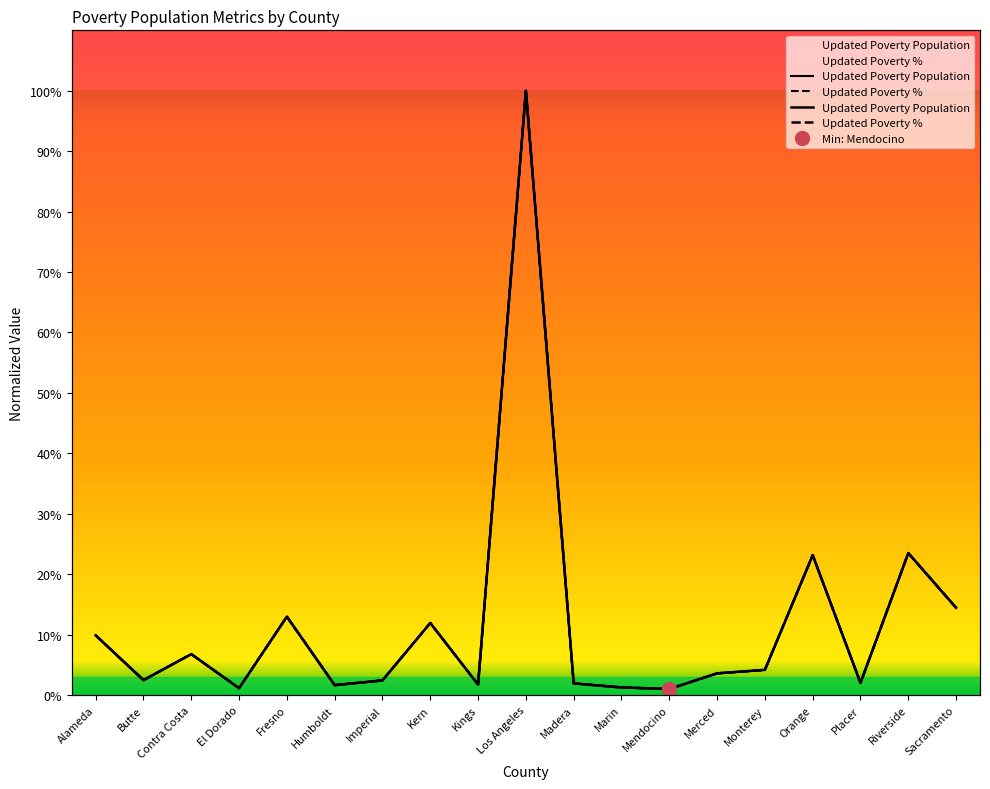

Which series has the largest range (max minus min)?

Updated Poverty %